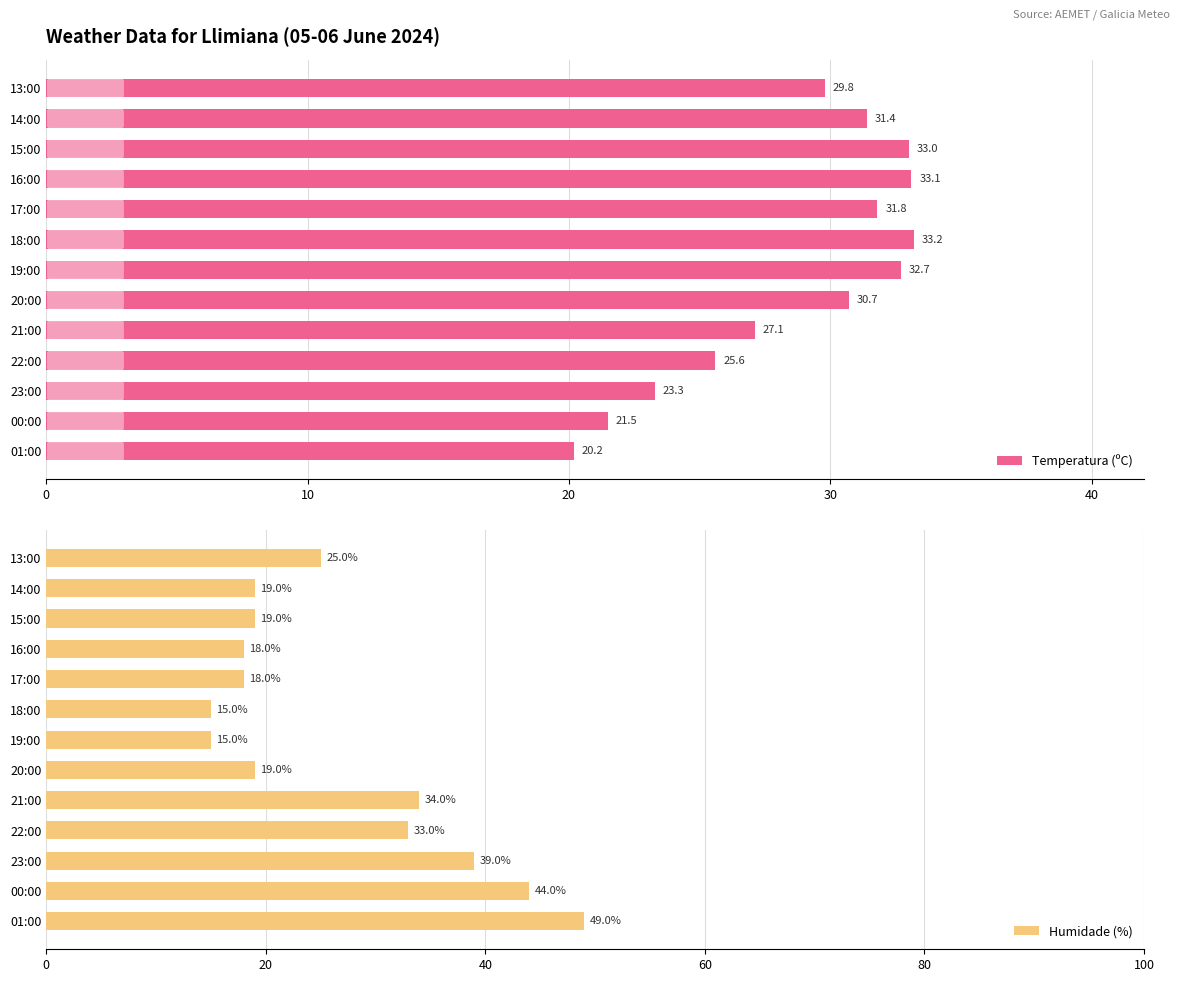

What is the lowest value of the Temperatura (ºC) series?

20.2